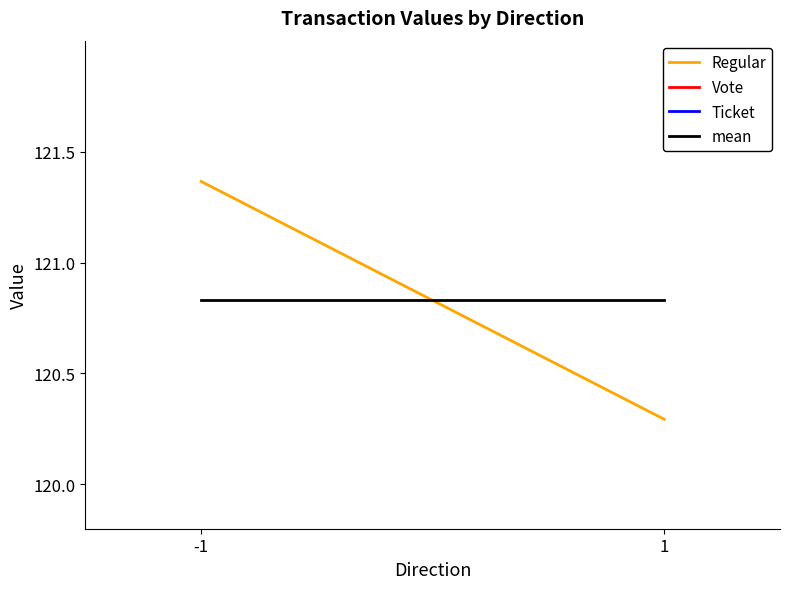

What is the spread (max minus min) of values at -1?

0.5